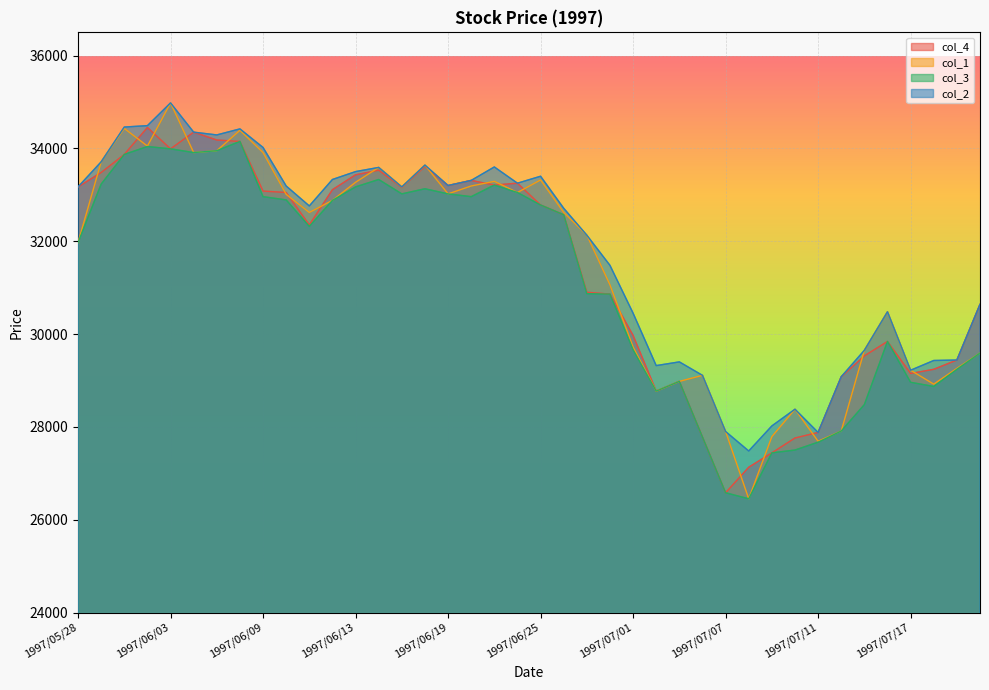

What is the difference between the col_3 values at 1997/06/10 and 1997/06/30?

2030